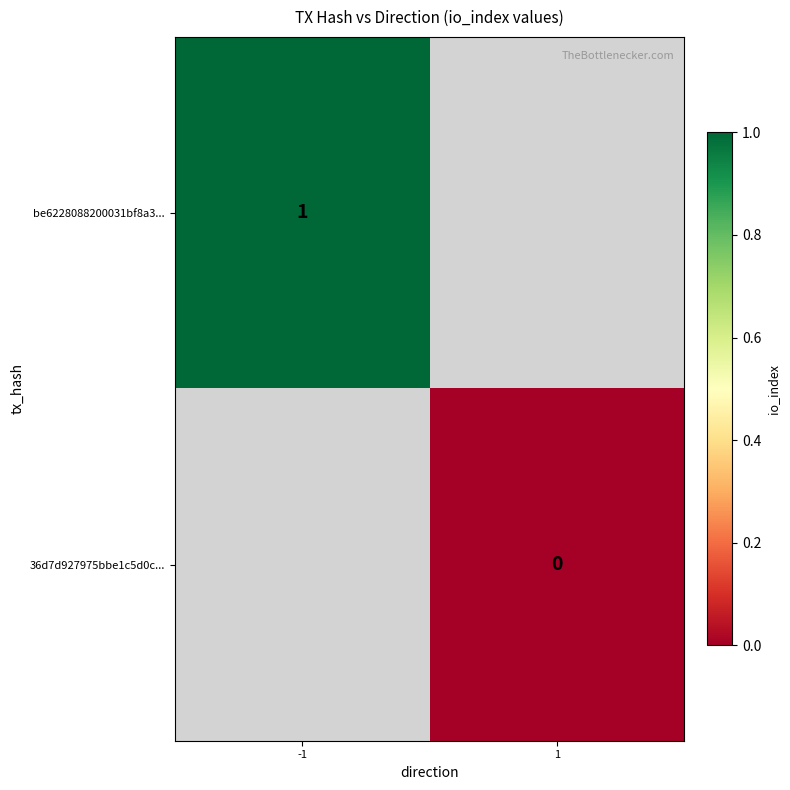

True or false: be6228088200031bf8a3... has a value of 0 at -1.

False